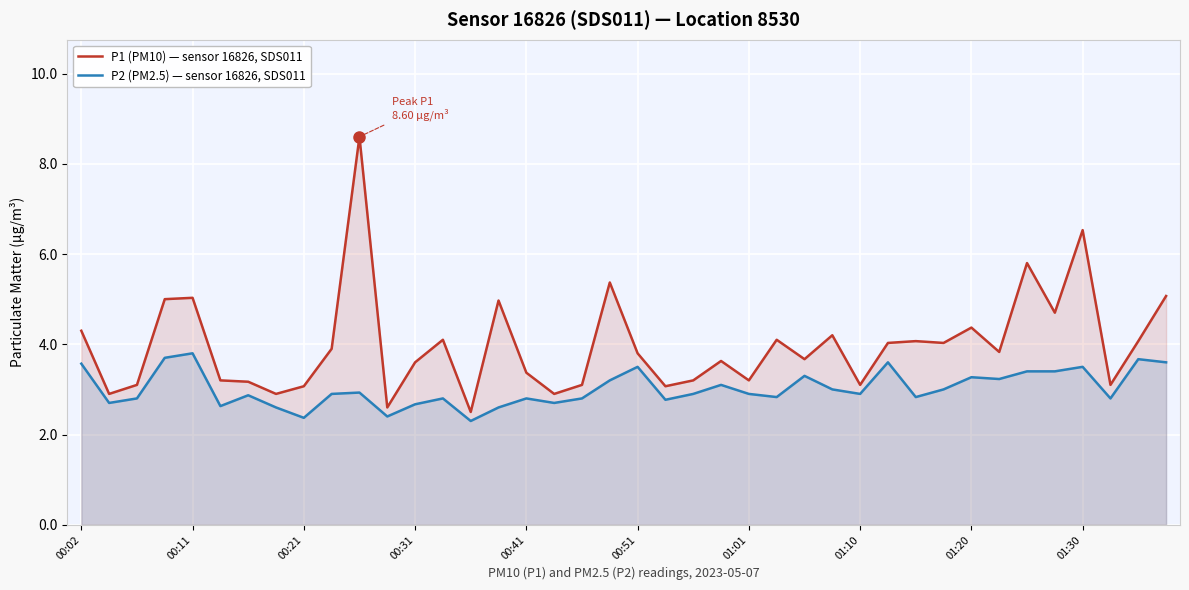

What are all the series names shown in the legend?

P1 (PM10) — sensor 16826, SDS011, P2 (PM2.5) — sensor 16826, SDS011